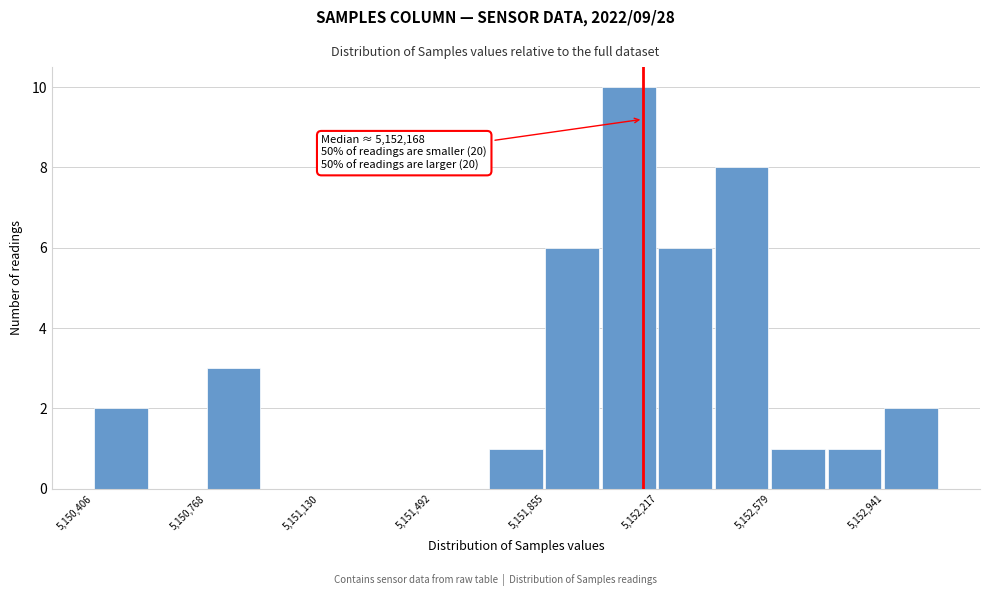

Around what value on the x-axis is the tallest bar? Give the approximate position of its centre, as read against the axis.

5152100